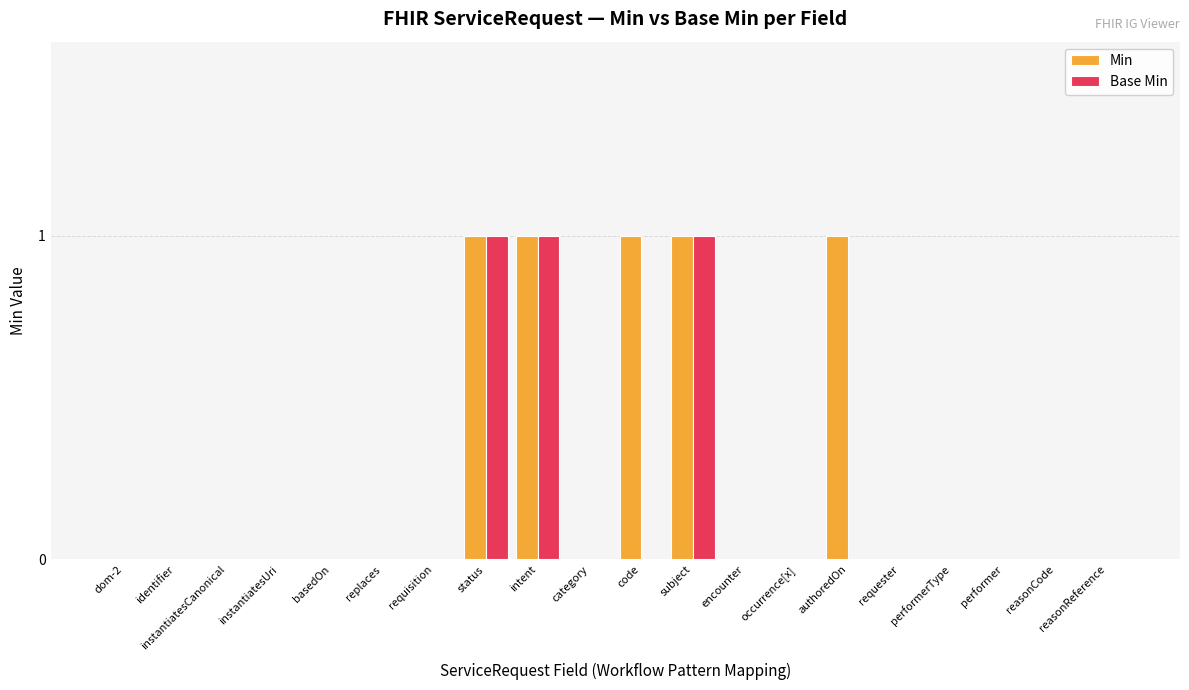

What are all the series names shown in the legend?

Min, Base Min